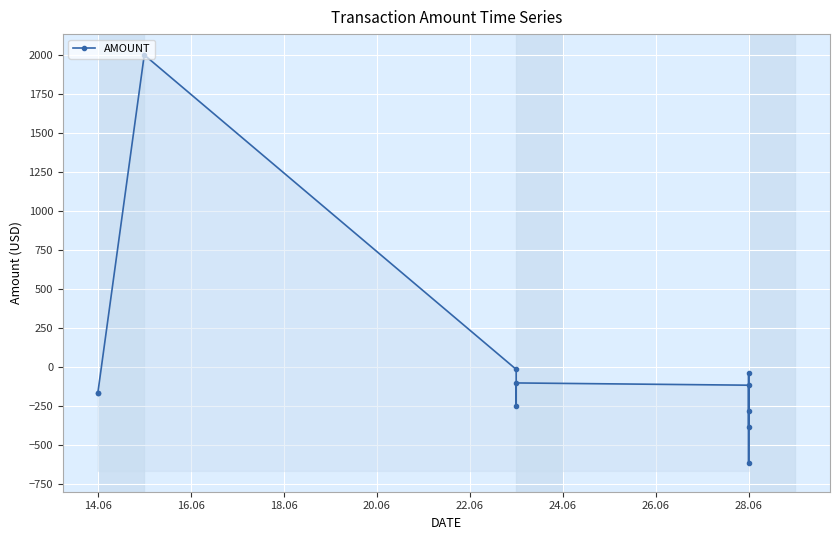

The chart shows a value of -257.3 at 28.06. True or false?

False